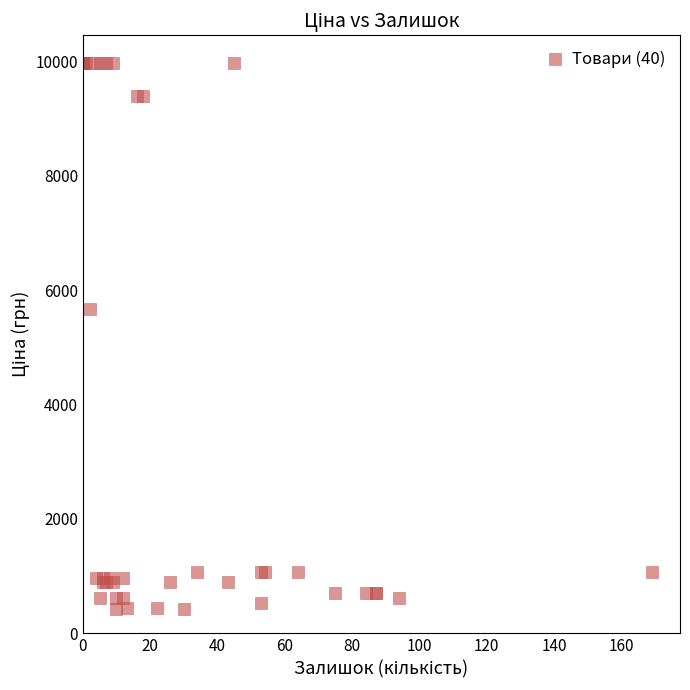

What Y value in the scatter plot is closest to 5195?

5673.8